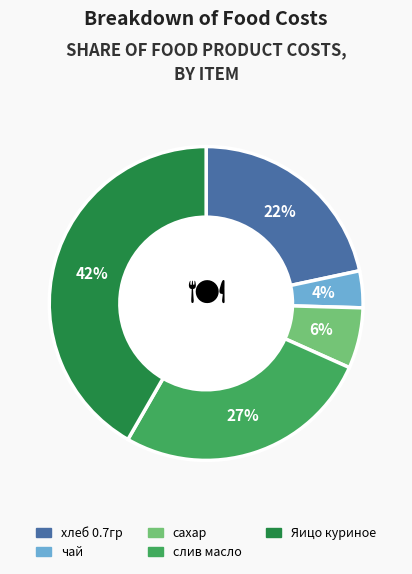

What is the ratio of the value at Яицо куриное to the value at хлеб 0.7гр?

1.9